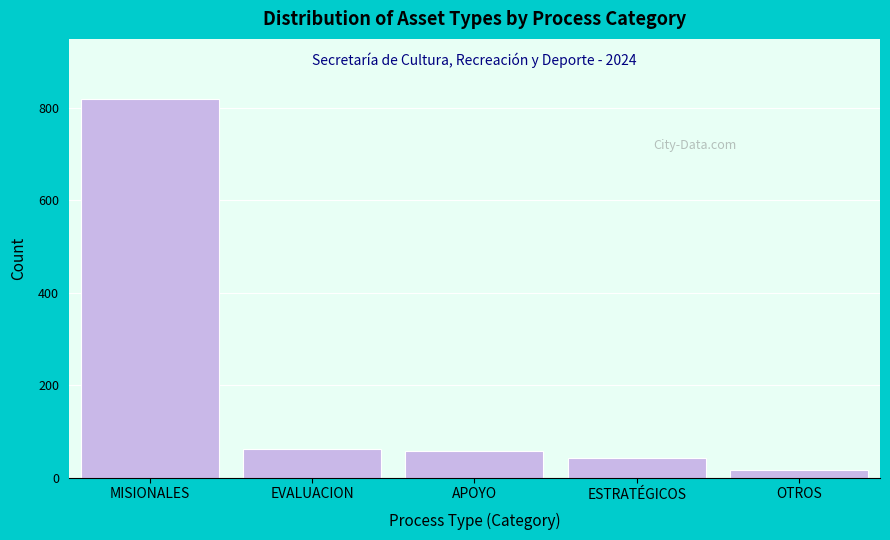

Reading right to left, list all the values displayed in this chart.

OTROS=17	ESTRATÉGICOS=42	APOYO=58	EVALUACION=62	MISIONALES=820